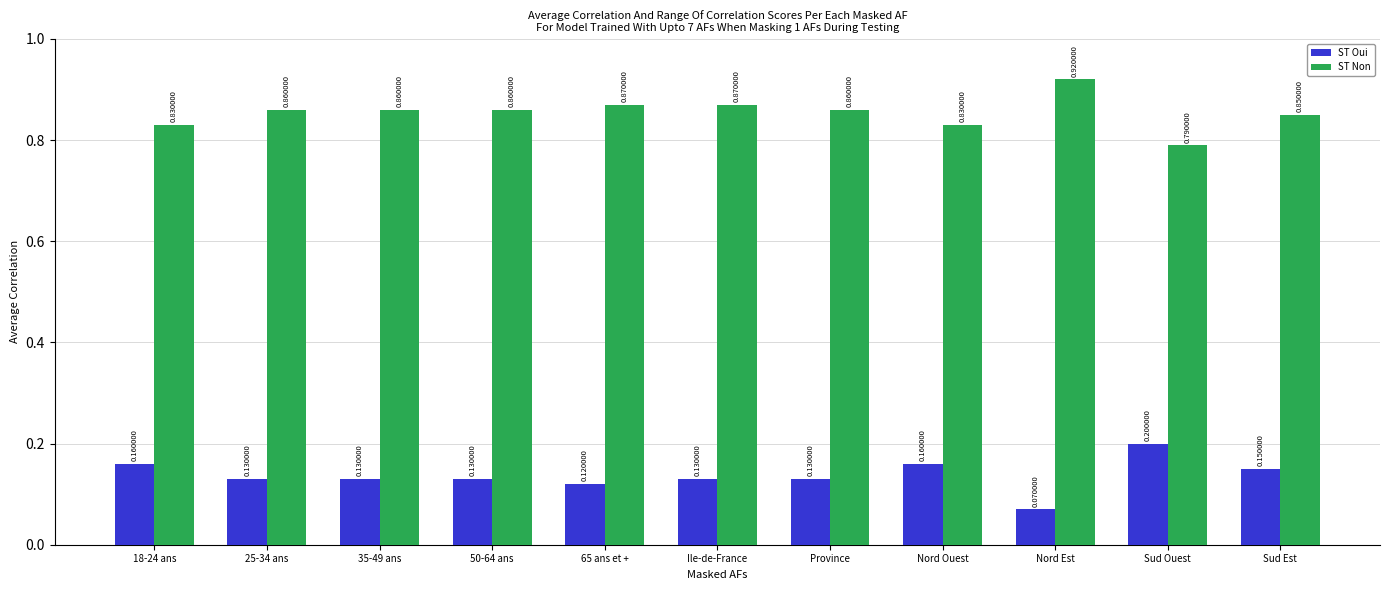

At which category does the chart reach its peak across all series?

Nord Est